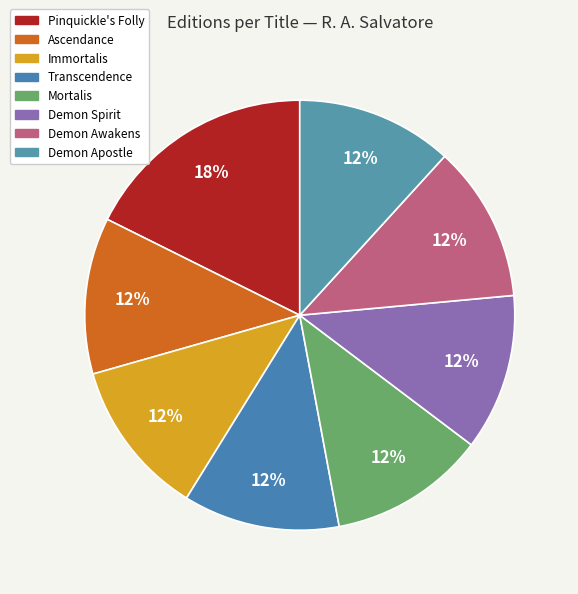

True or false: Immortalis accounts for 5% of the total.

False